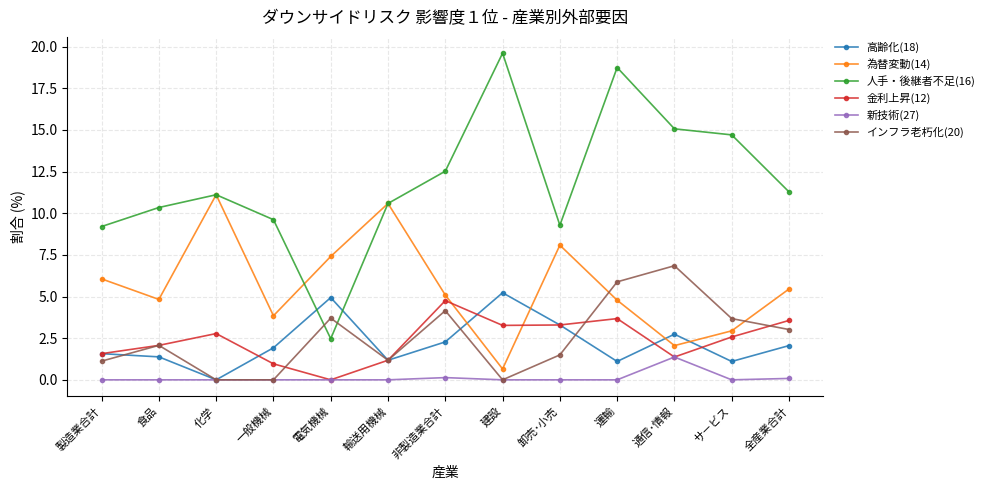

Is the value of 人手・後継者不足(16) at 化学 greater than the value of 金利上昇(12) at 卸売･小売?

Yes